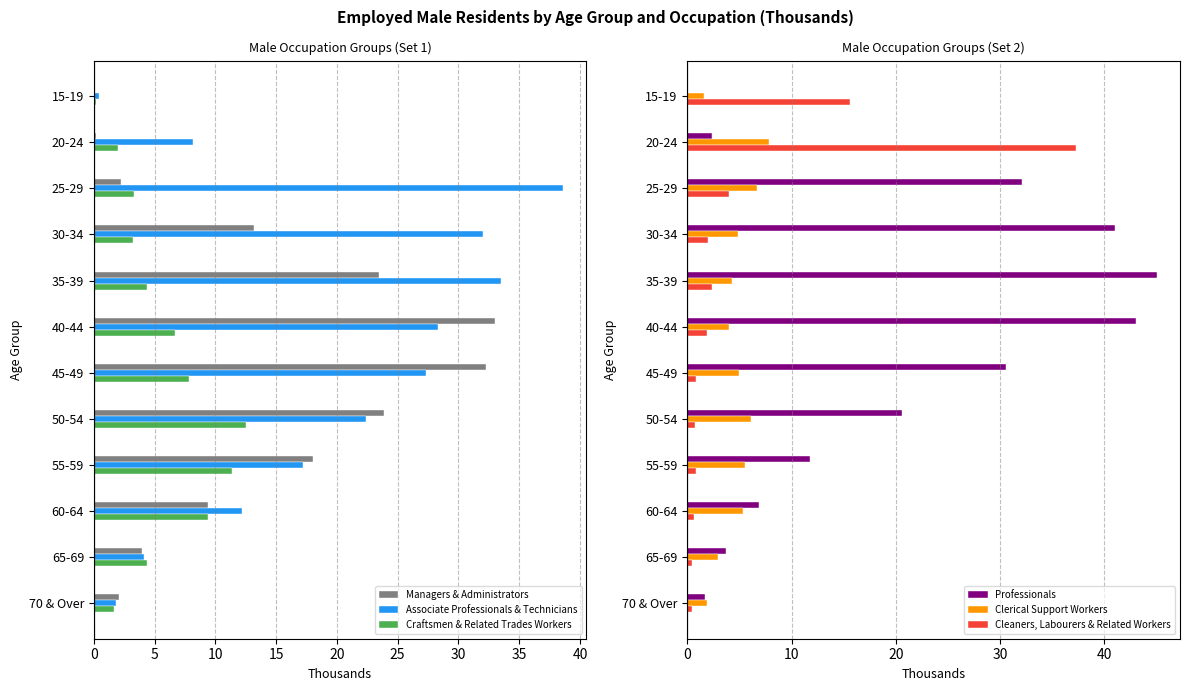

Is the value of Craftsmen & Related Trades Workers at 45-49 greater than the value of Managers & Administrators at 40-44?

No